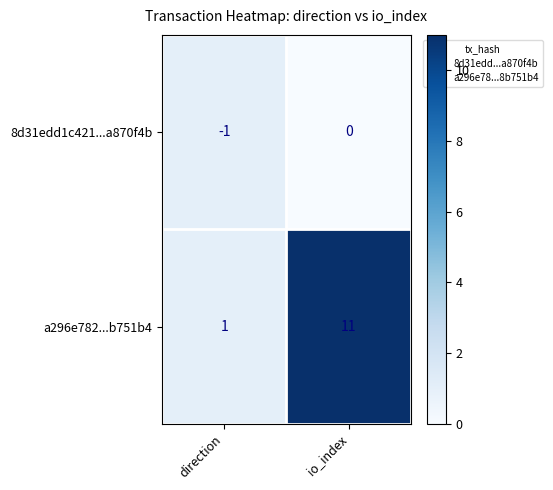

At io_index, list the series in order from largest to smallest.

a296e782...b751b4, 8d31edd1c421...a870f4b